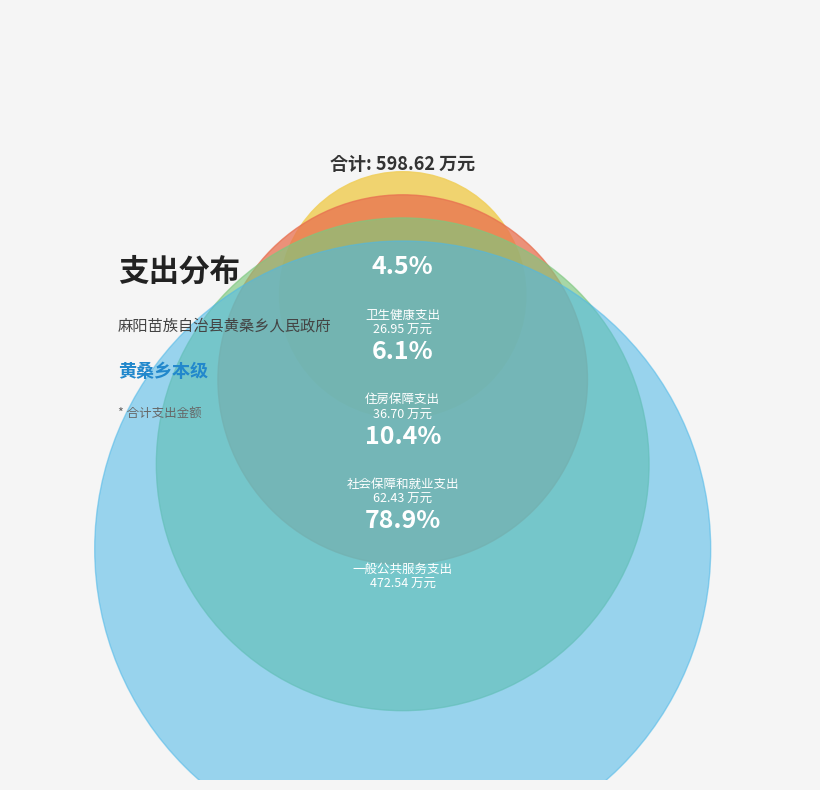

Is it true that 一般公共服务支出 is 86% of the pie?

False